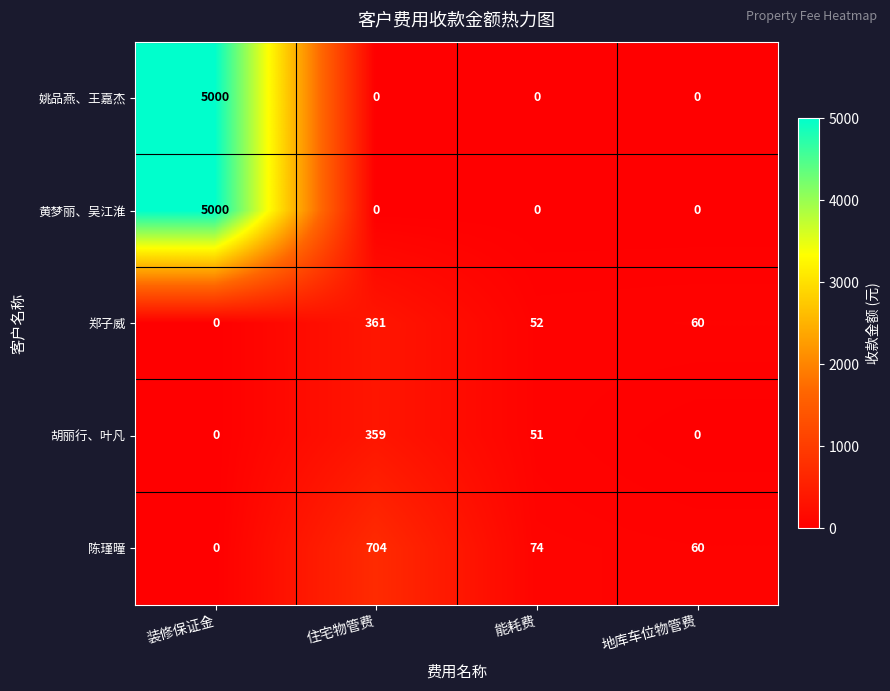

What is the difference between the second highest and minimum values in the 胡丽行、叶凡 series?

51